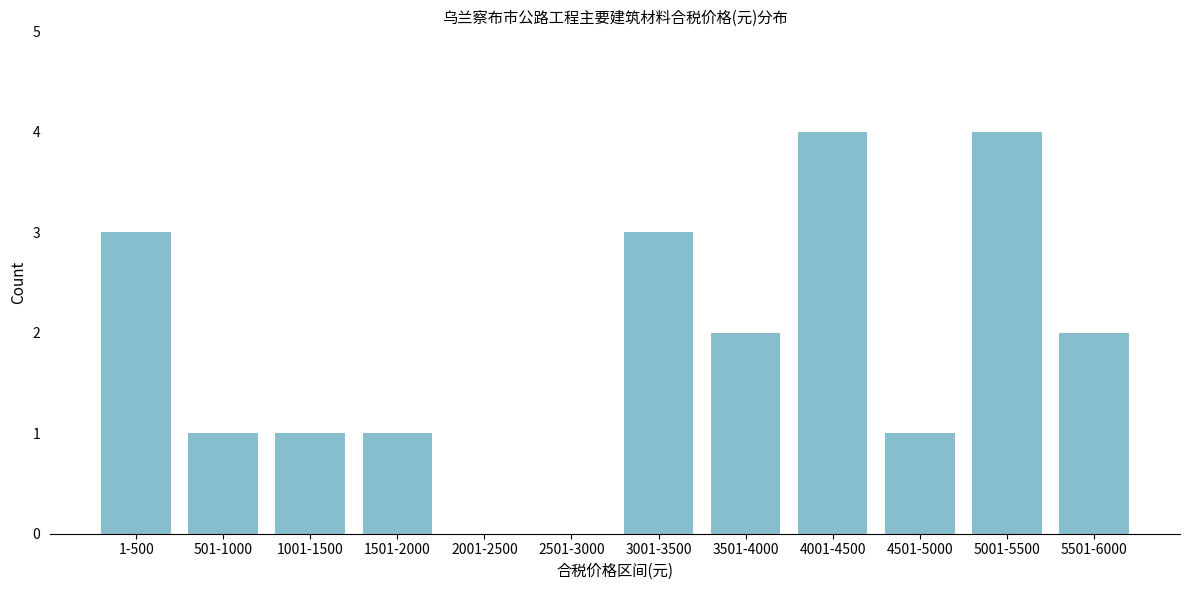

Reading left to right, transcribe all the data shown in this chart.

1-500=3	501-1000=1	1001-1500=1	1501-2000=1	2001-2500=0	2501-3000=0	3001-3500=3	3501-4000=2	4001-4500=4	4501-5000=1	5001-5500=4	5501-6000=2